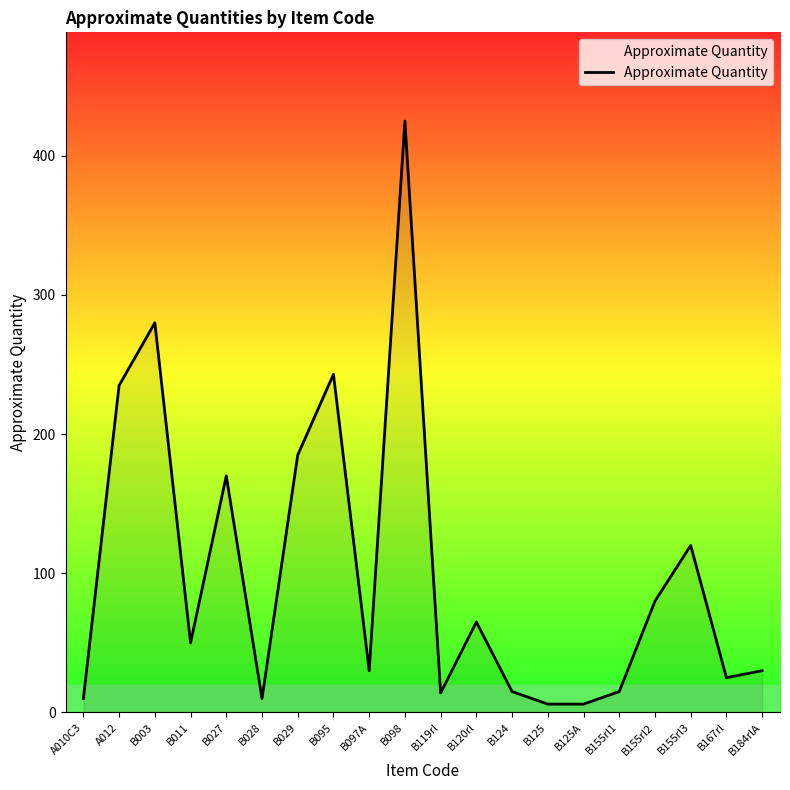

Does the chart display data point markers on the line(s)?

No